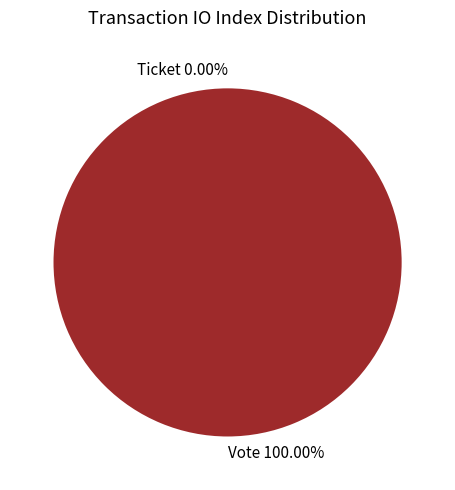

Which slice is the smallest?

Ticket (io_index=0)